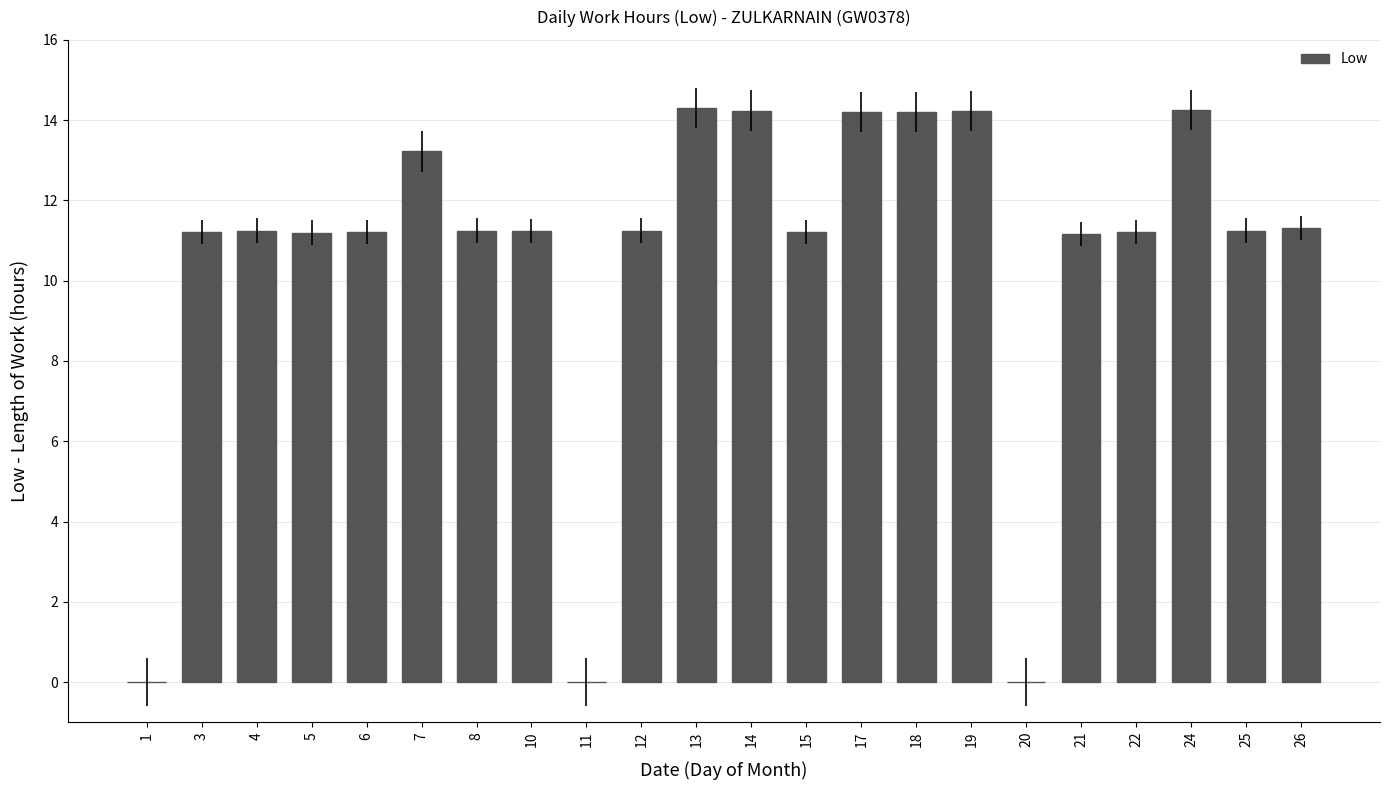

What is the sum of the values at 22 and 20?

11.2